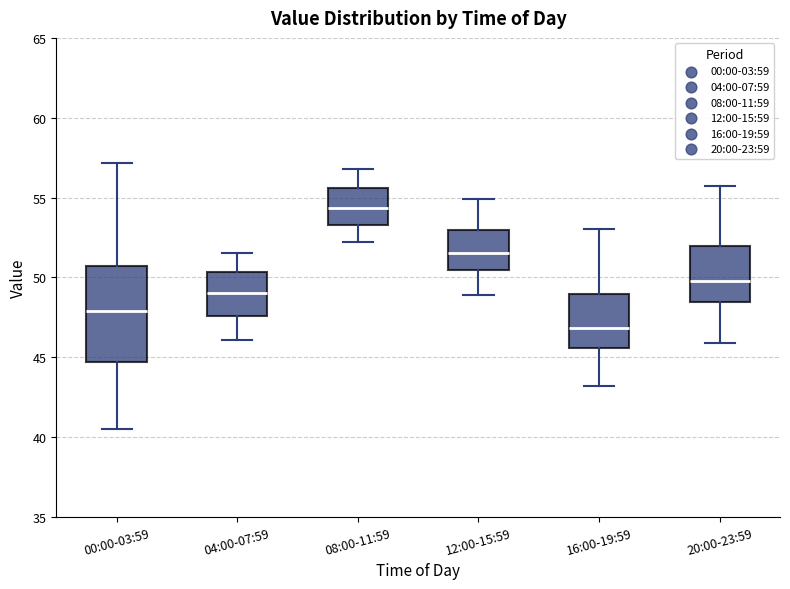

Which box has the lowest median line?

16:00-19:59